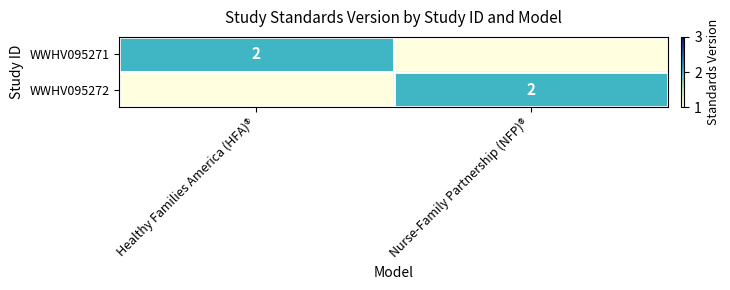

Is it true that WWHV095272 equals 2 at Nurse-Family Partnership (NFP)®?

True